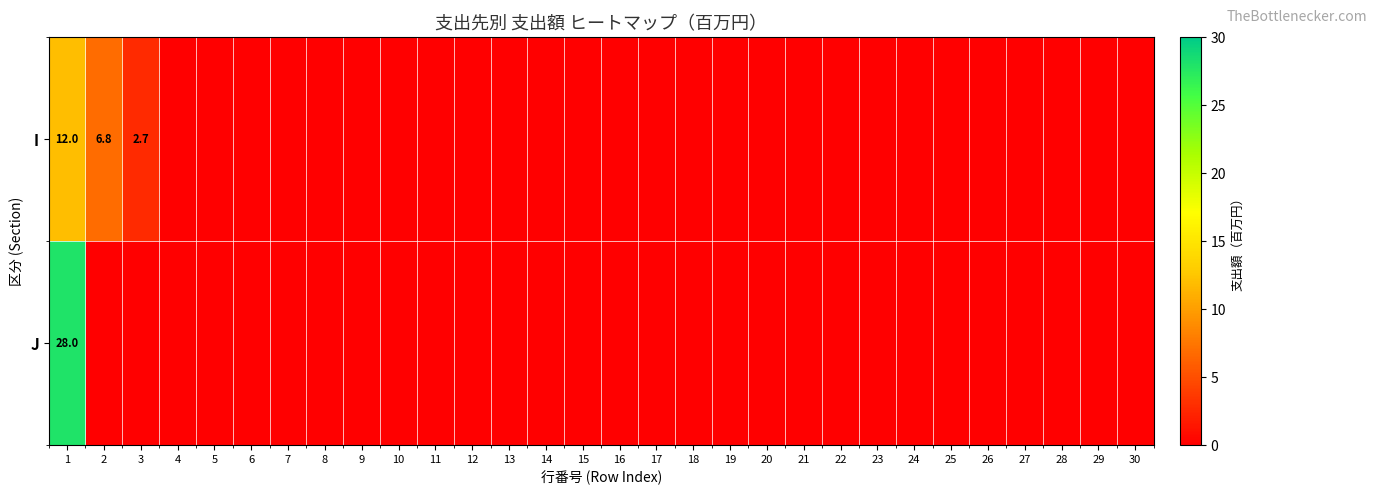

Which has a higher value, 1 or 5?

1